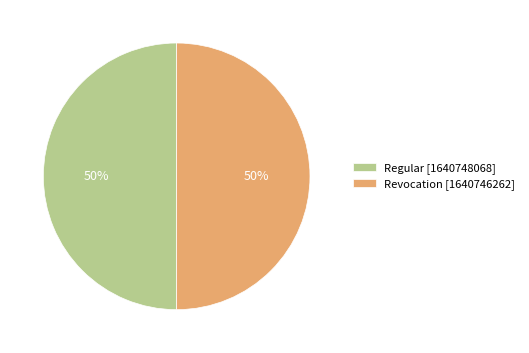

How many segments does this pie chart have?

2